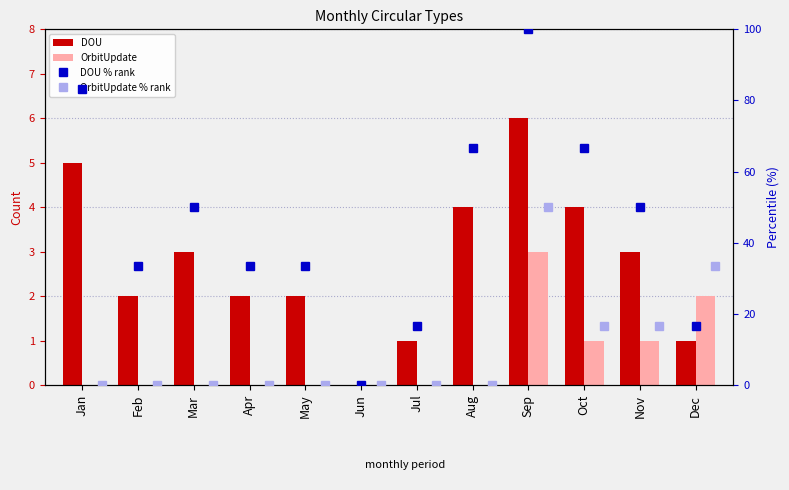

What is the sum of all DOU % rank values?

550.0